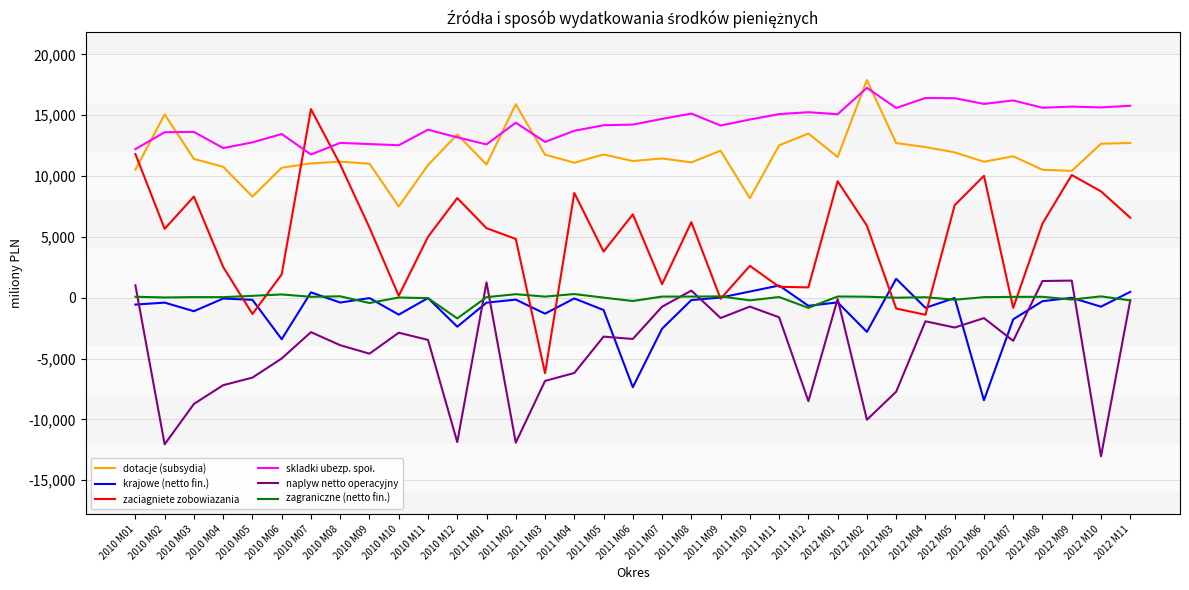

What is the maximum value shown in the chart?

17882